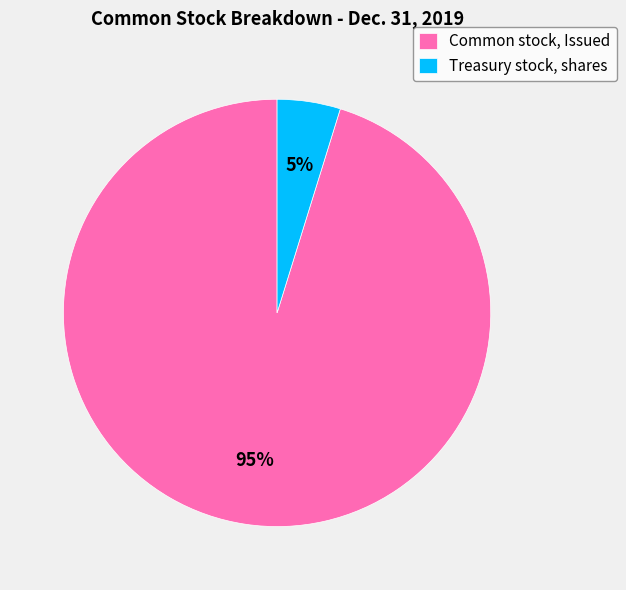

Is the sum of Common stock, Issued and Treasury stock, shares greater than half?

Yes